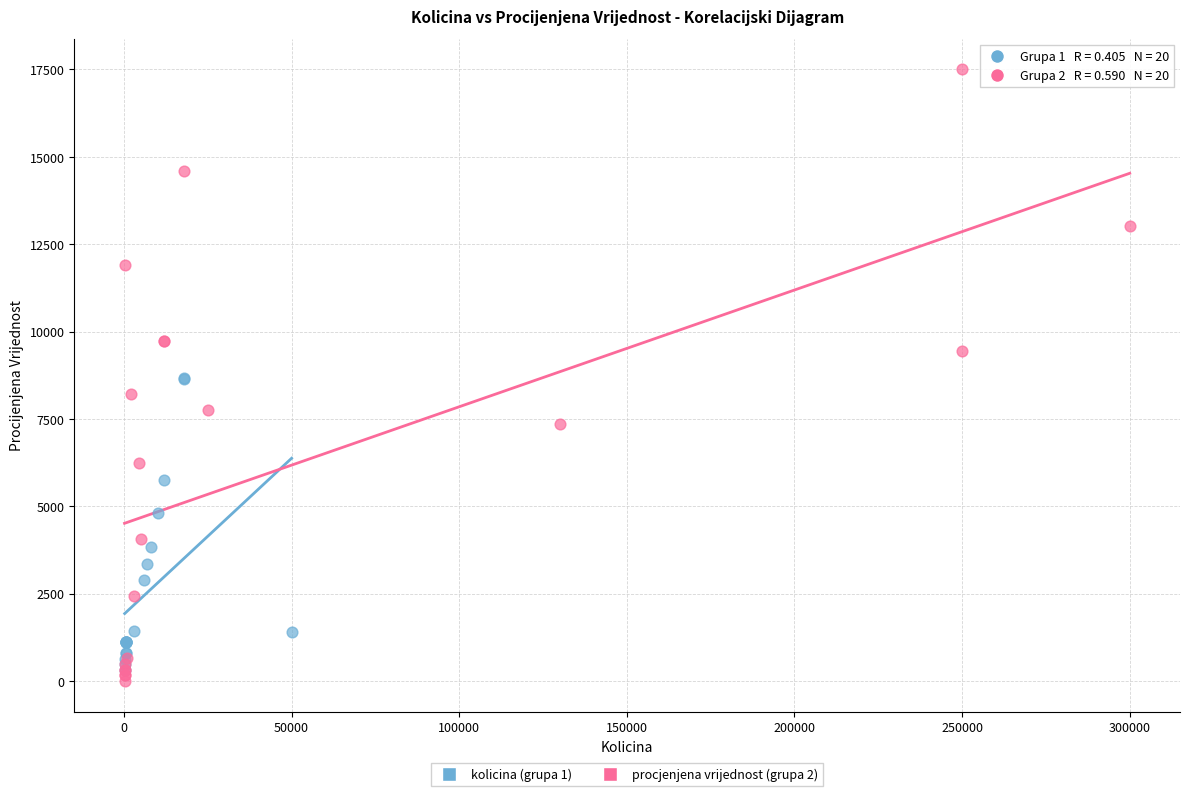

What are all the series names shown in the legend?

kolicina (grupa 1), procjenjena vrijednost (grupa 2)